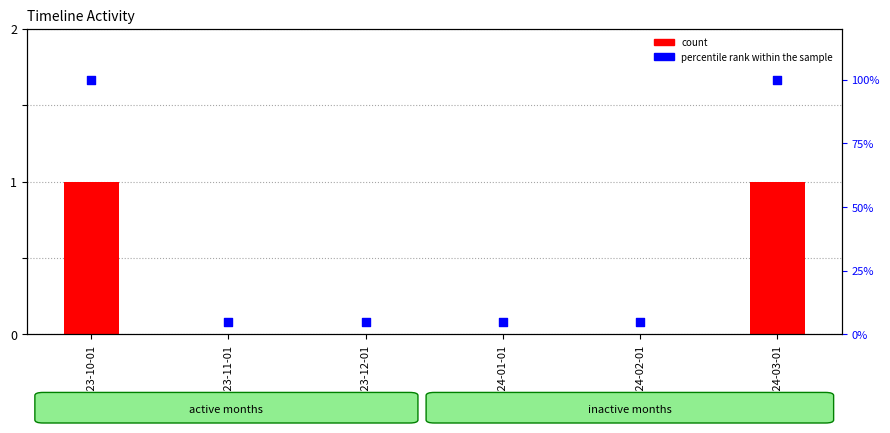

Which series has the widest spread of Y values?

percentile rank within the sample